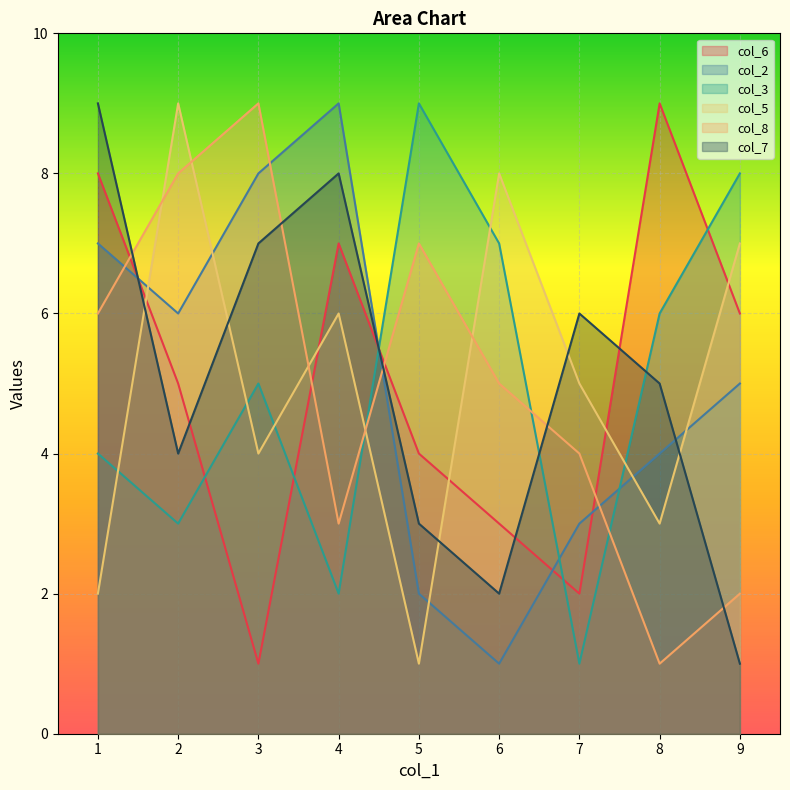

Where is the first local maximum for col_8?

3